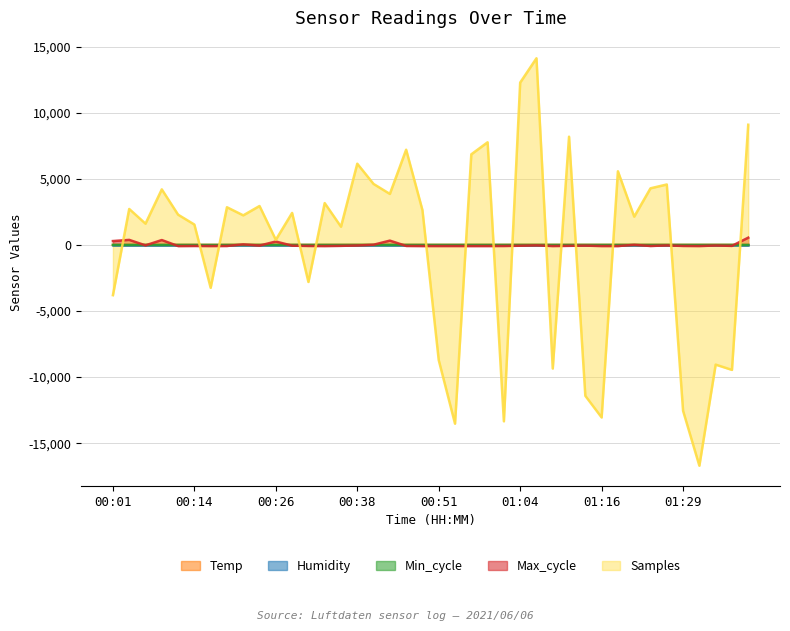

The value of Samples at 00:06 is 2288.6. True or false?

False